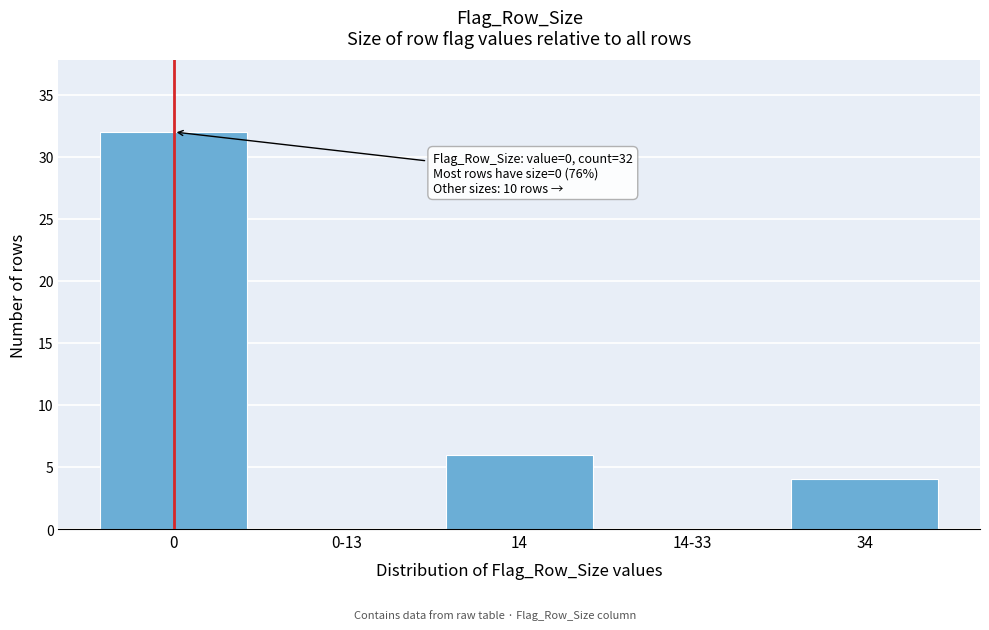

Reading right to left, extract all data points from this chart.

34=4	14-33=0	14=6	0-13=0	0=32